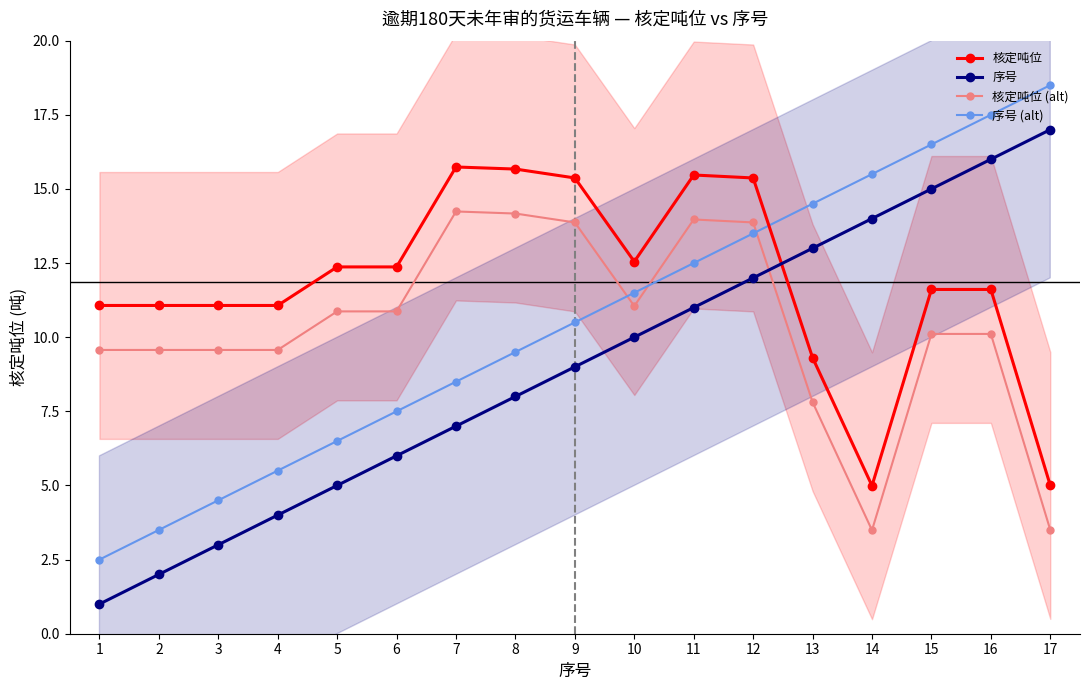

True or false: 核定吨位 (alt) has more than 2 points higher than both neighbors.

False